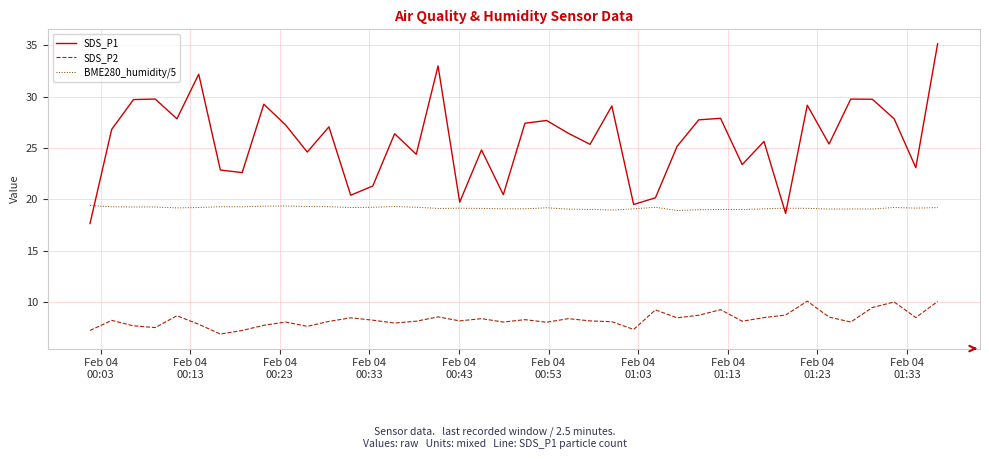

Which series has the widest spread of values?

SDS_P1